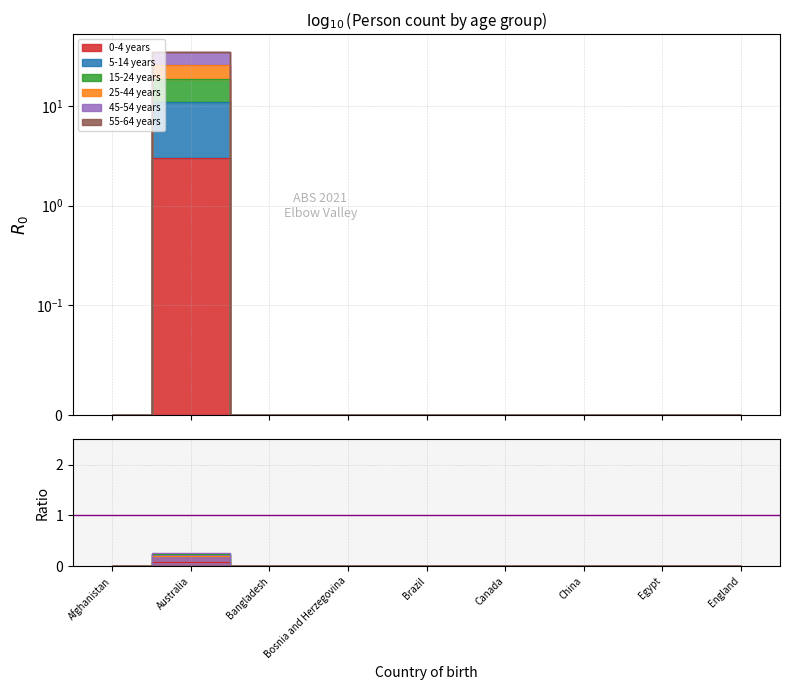

Where is the first local maximum for 5-14 years?

Australia